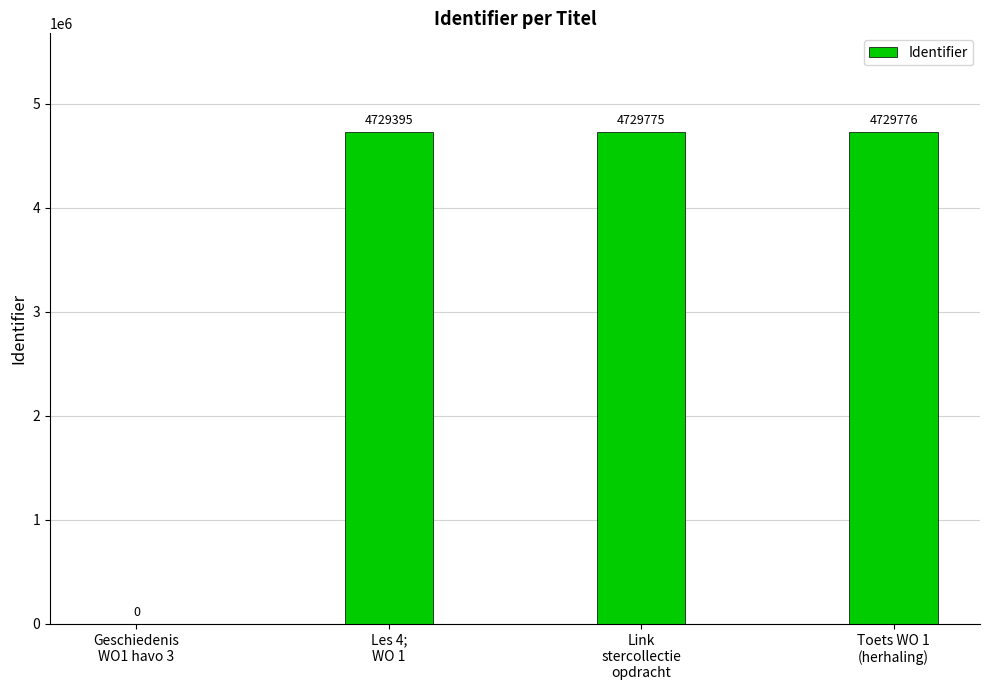

What is the greatest value displayed?

4729776